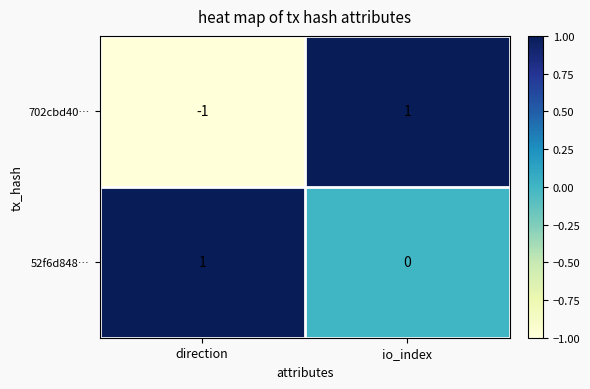

What is the total value across all series at io_index?

1